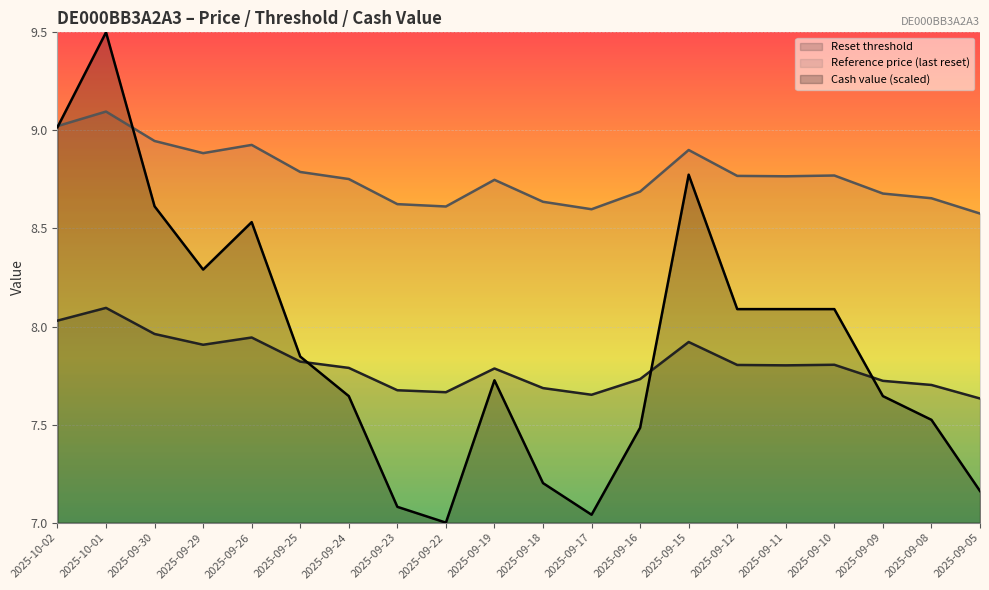

Reading left to right, what are all the values shown in this chart?

Reset threshold: 2025-10-02=8.0	2025-10-01=8.1	2025-09-30=8.0	2025-09-29=7.9	2025-09-26=7.9	2025-09-25=7.8	2025-09-24=7.8	2025-09-23=7.7	2025-09-22=7.7	2025-09-19=7.8	2025-09-18=7.7	2025-09-17=7.7	2025-09-16=7.7	2025-09-15=7.9	2025-09-12=7.8	2025-09-11=7.8	2025-09-10=7.8	2025-09-09=7.7	2025-09-08=7.7	2025-09-05=7.6
Reference price (last reset): 2025-10-02=9.0	2025-10-01=9.1	2025-09-30=8.9	2025-09-29=8.9	2025-09-26=8.9	2025-09-25=8.8	2025-09-24=8.8	2025-09-23=8.6	2025-09-22=8.6	2025-09-19=8.7	2025-09-18=8.6	2025-09-17=8.6	2025-09-16=8.7	2025-09-15=8.9	2025-09-12=8.8	2025-09-11=8.8	2025-09-10=8.8	2025-09-09=8.7	2025-09-08=8.7	2025-09-05=8.6
Cash value: 2025-10-02=9.0	2025-10-01=9.5	2025-09-30=8.6	2025-09-29=8.3	2025-09-26=8.5	2025-09-25=7.8	2025-09-24=7.6	2025-09-23=7.1	2025-09-22=7.0	2025-09-19=7.7	2025-09-18=7.2	2025-09-17=7.0	2025-09-16=7.5	2025-09-15=8.8	2025-09-12=8.1	2025-09-11=8.1	2025-09-10=8.1	2025-09-09=7.6	2025-09-08=7.5	2025-09-05=7.2